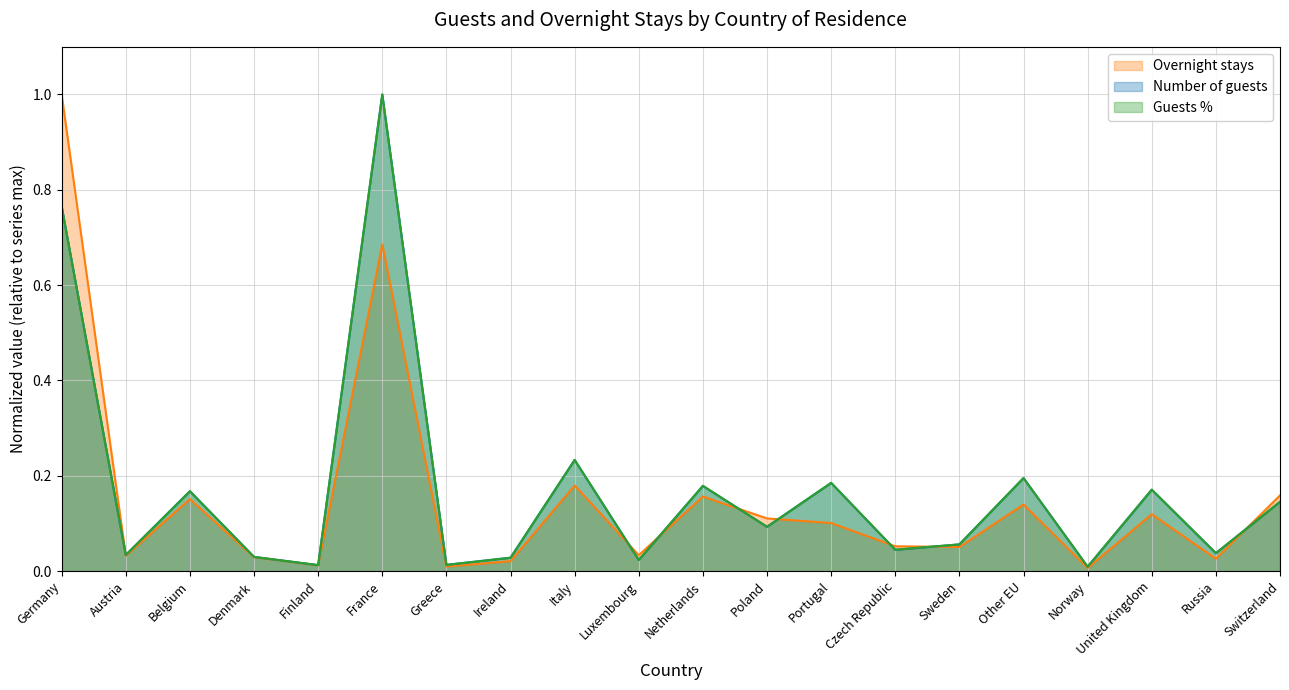

Which series has the largest total across all categories?

Guests %